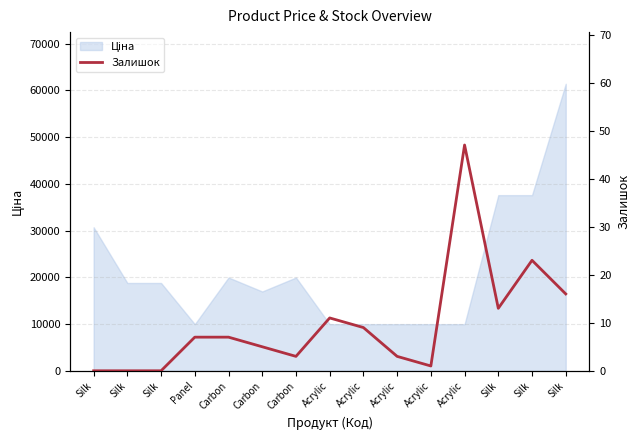

What is the label of the 9th point from the right?

Carbon